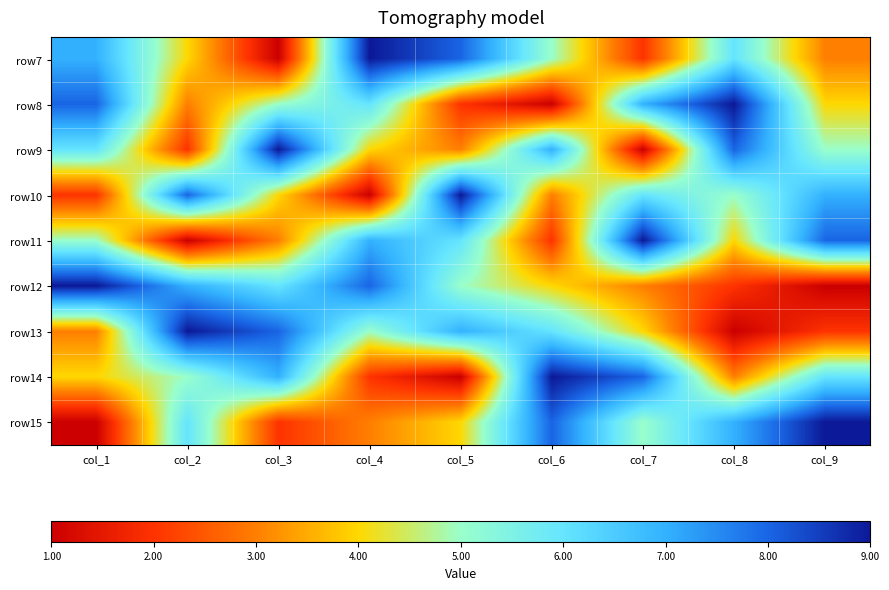

Reading left to right, transcribe all the data shown in this chart.

row7: col_1=7	col_2=4	col_3=1	col_4=9	col_5=8	col_6=5	col_7=2	col_8=6	col_9=3
row8: col_1=8	col_2=3	col_3=5	col_4=6	col_5=2	col_6=1	col_7=7	col_8=9	col_9=4
row9: col_1=6	col_2=2	col_3=9	col_4=4	col_5=3	col_6=7	col_7=1	col_8=8	col_9=5
row10: col_1=2	col_2=8	col_3=4	col_4=1	col_5=9	col_6=3	col_7=6	col_8=5	col_9=7
row11: col_1=5	col_2=1	col_3=3	col_4=7	col_5=6	col_6=2	col_7=9	col_8=4	col_9=8
row12: col_1=9	col_2=7	col_3=6	col_4=8	col_5=5	col_6=4	col_7=3	col_8=2	col_9=1
row13: col_1=3	col_2=9	col_3=8	col_4=5	col_5=7	col_6=6	col_7=4	col_8=1	col_9=2
row14: col_1=4	col_2=5	col_3=7	col_4=2	col_5=1	col_6=9	col_7=8	col_8=3	col_9=6
row15: col_1=1	col_2=6	col_3=2	col_4=3	col_5=4	col_6=8	col_7=5	col_8=7	col_9=9